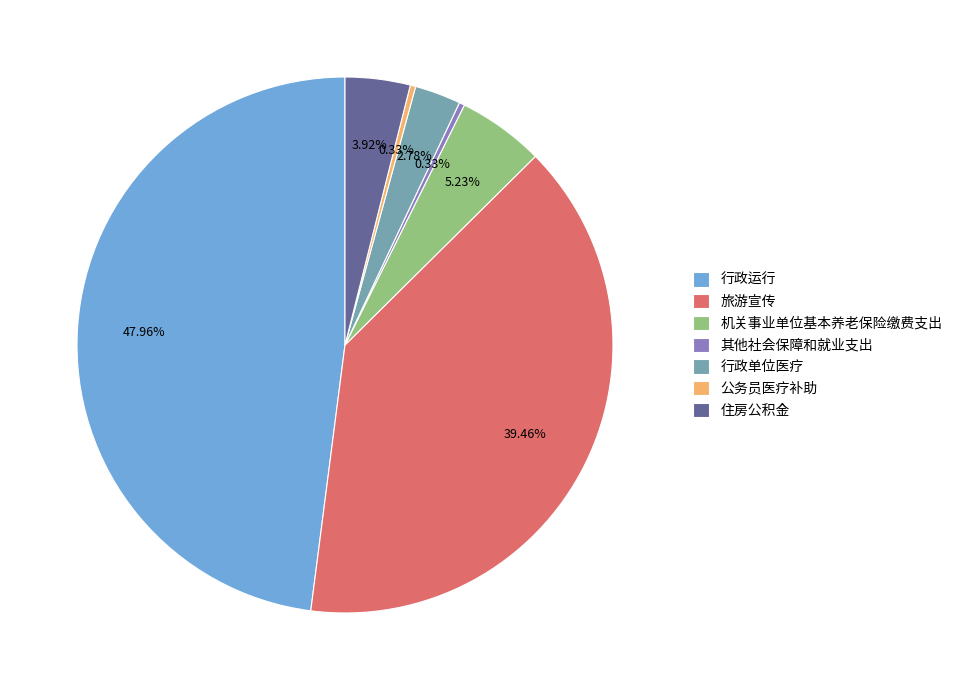

Which category has the biggest portion of the pie?

行政运行